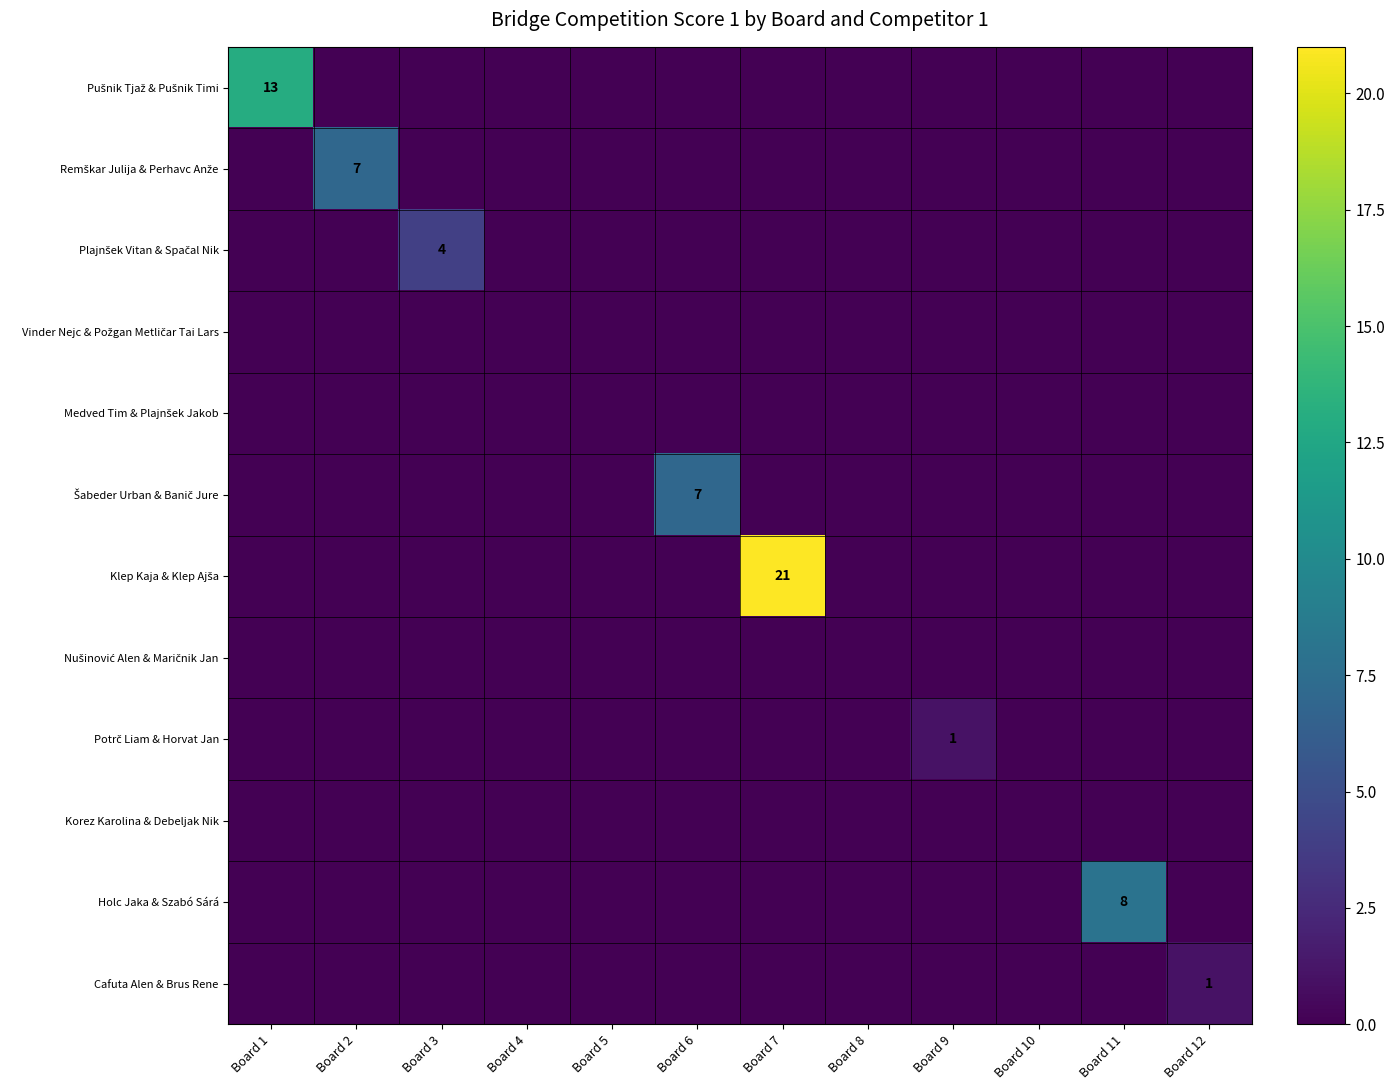

Which series has the largest range (max minus min)?

Klep Kaja & Klep Ajša